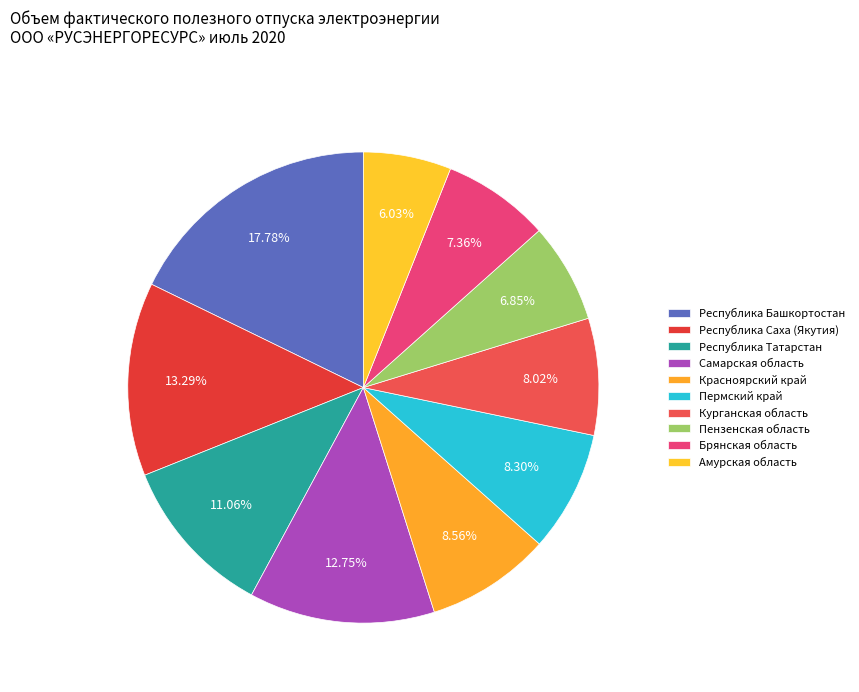

To the nearest percent, what is the average slice percentage?

10%